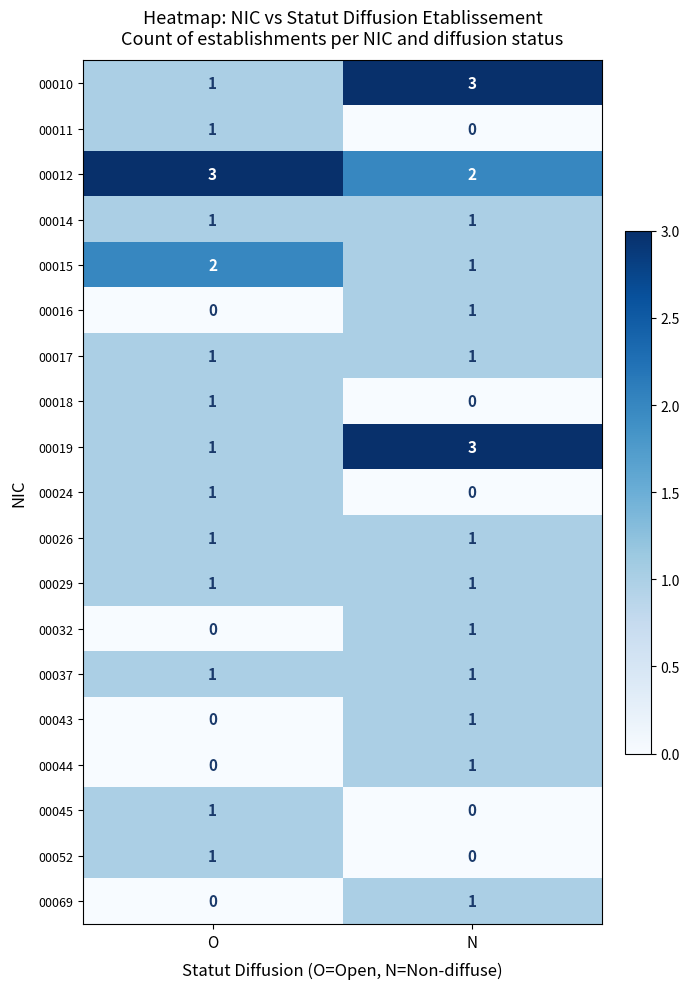

Count the number of data series in this chart.

19